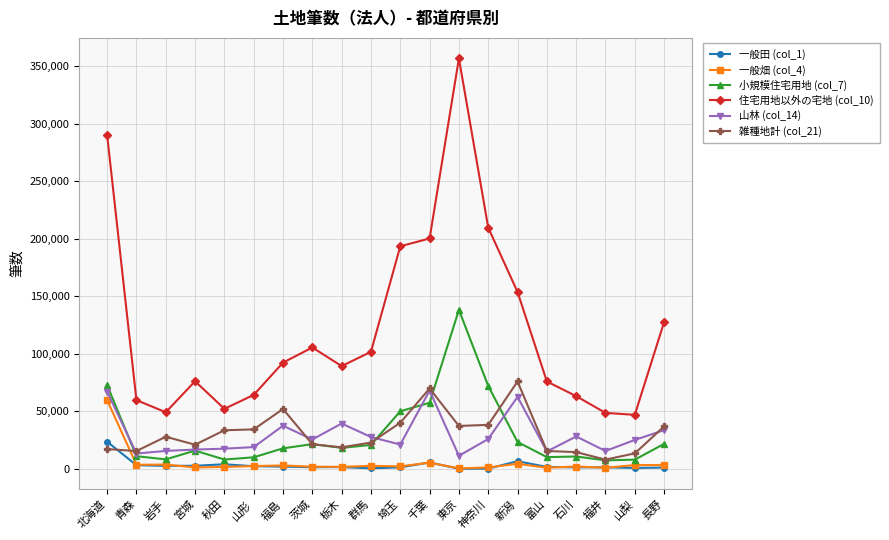

At which label does 雑種地計 (col_21) reach its peak?

新潟